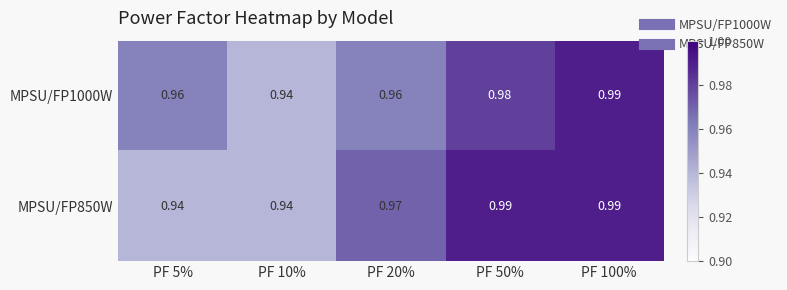

How many series are shown in this chart?

2